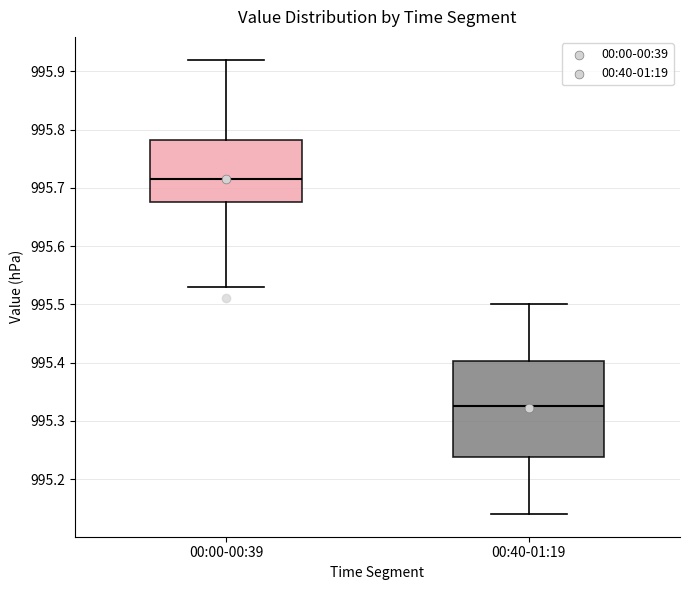

Reading left to right, read every box against the y-axis: the position of its median line, the range the box covers, and the ends of its whiskers. The values are not printed on the chart, so give them approximately, as read against the axis.

00:00-00:39: median 995.72, box 995.68 to 995.78, whiskers 995.53 to 995.92
00:40-01:19: median 995.33, box 995.24 to 995.40, whiskers 995.14 to 995.50